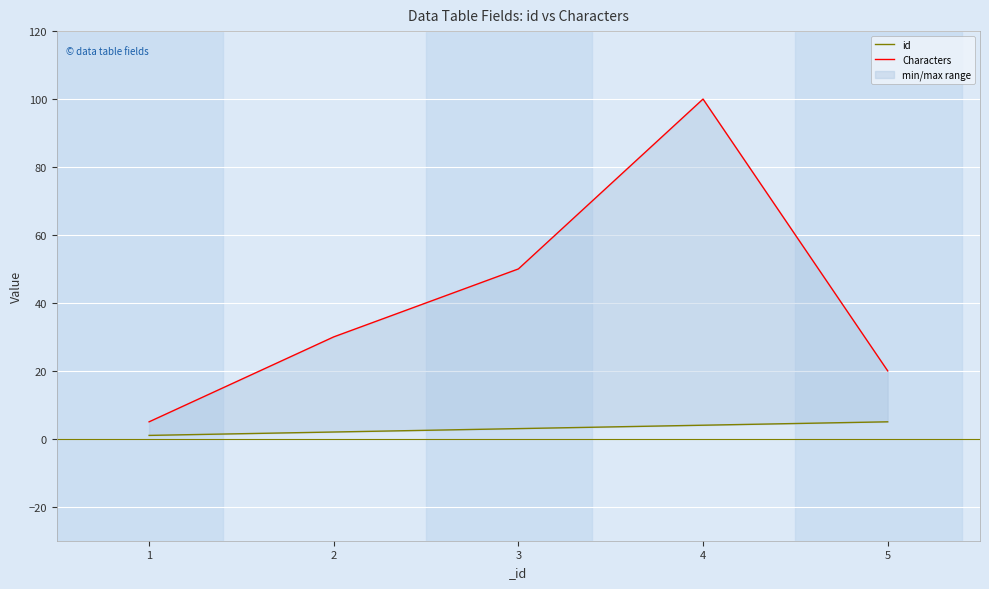

True or false: id has more than 0 points higher than both neighbors.

False